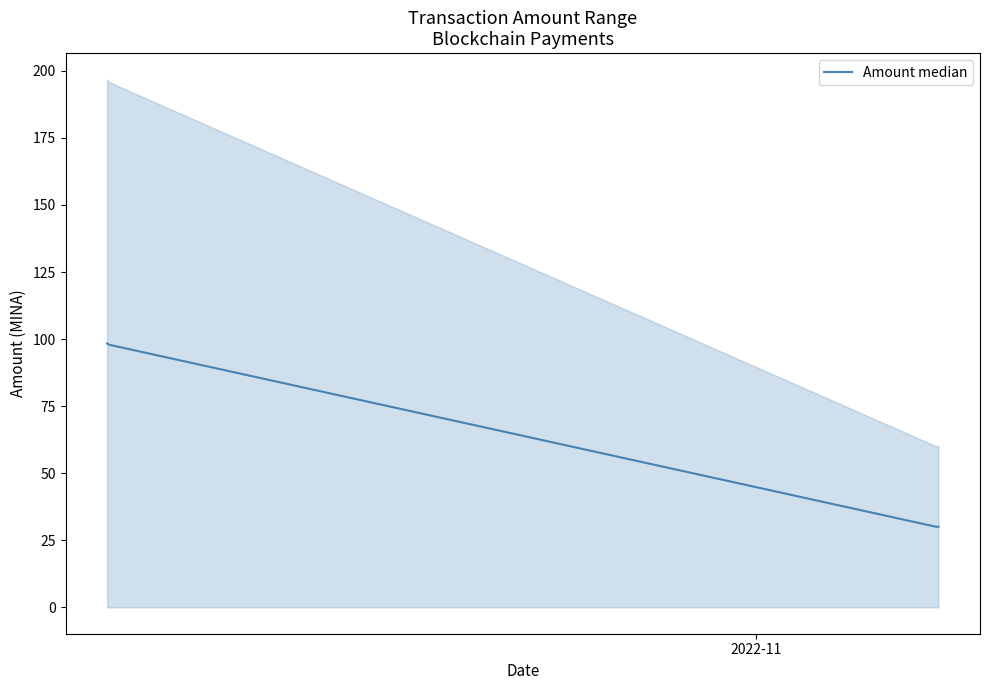

True or false: Amount median has more than 2 points higher than both neighbors.

False